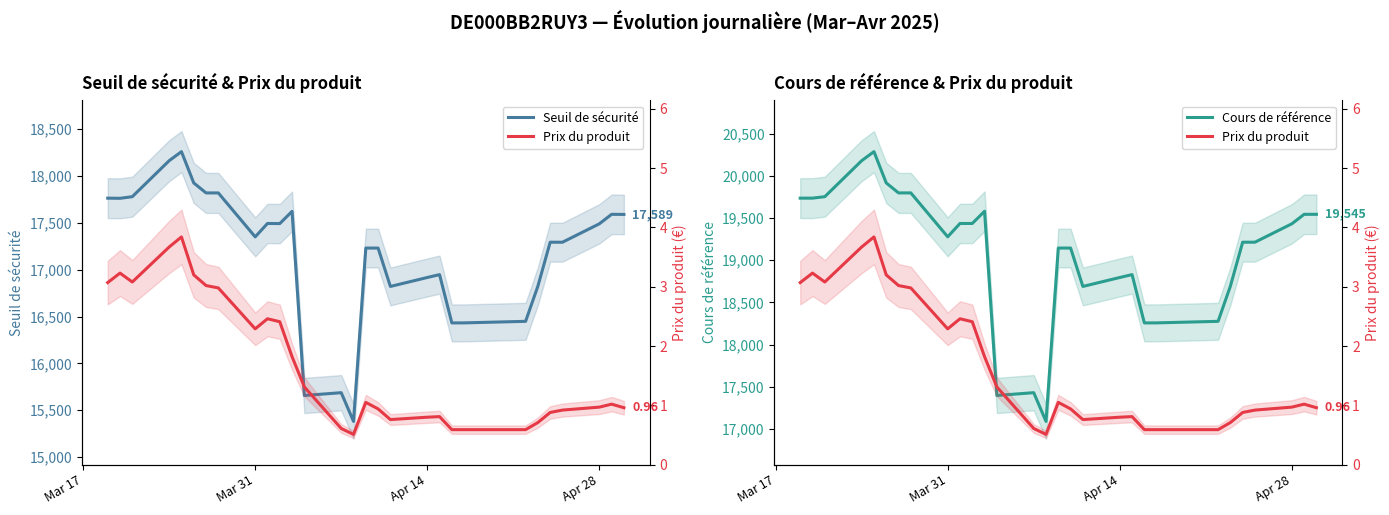

In Prix du produit, how many points are higher than both neighbors (excluding endpoints)?

6